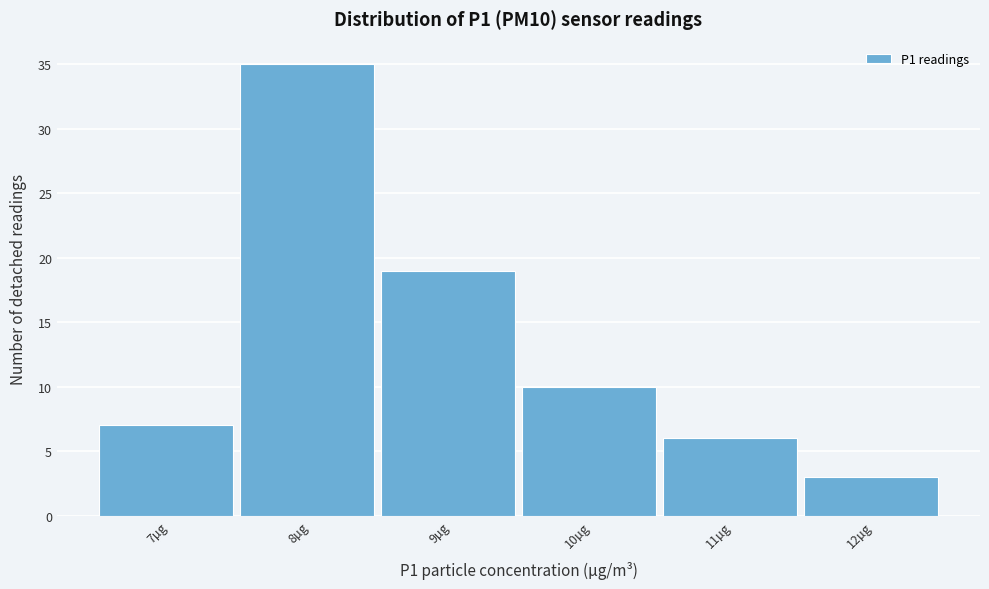

Reading right to left, transcribe all the data shown in this chart.

12µg=3	11µg=6	10µg=10	9µg=19	8µg=35	7µg=7